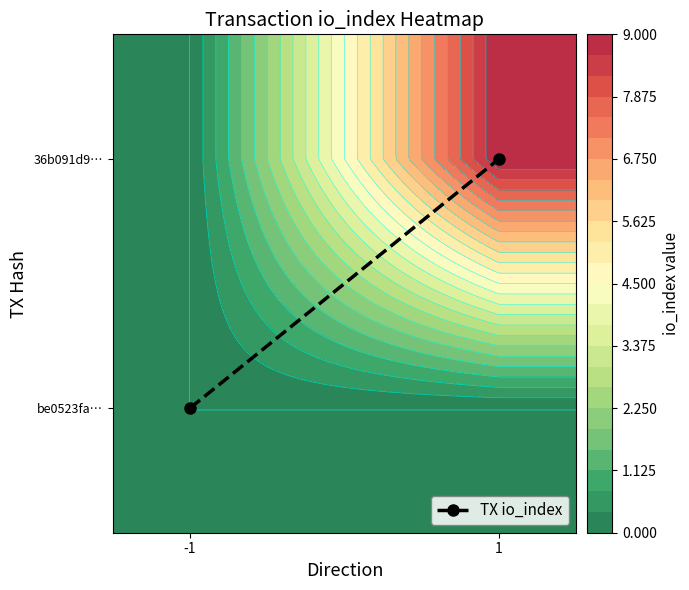

Is it true that the value at 1 is 0?

False